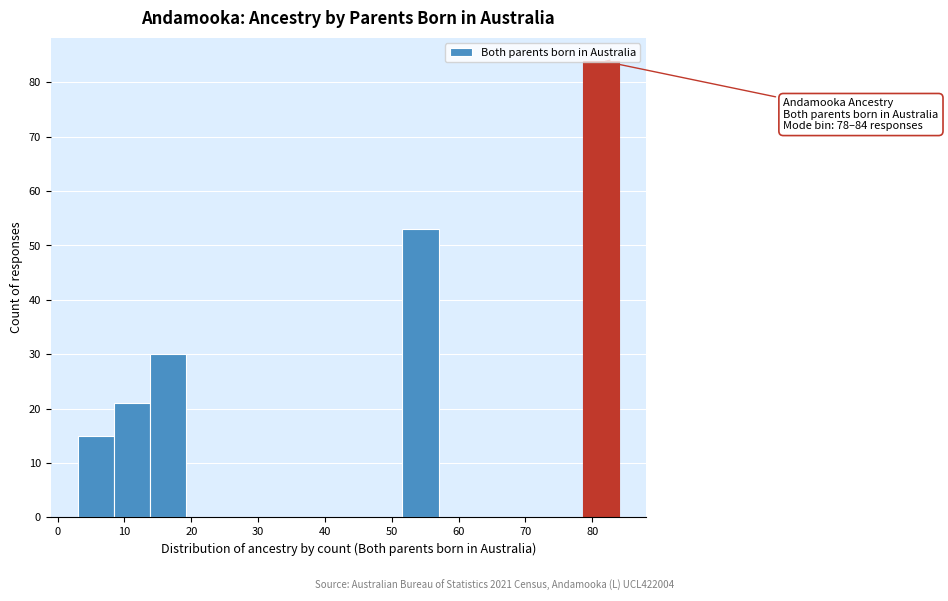

Which range on the x-axis has the tallest bar?

78.6 to 84.0